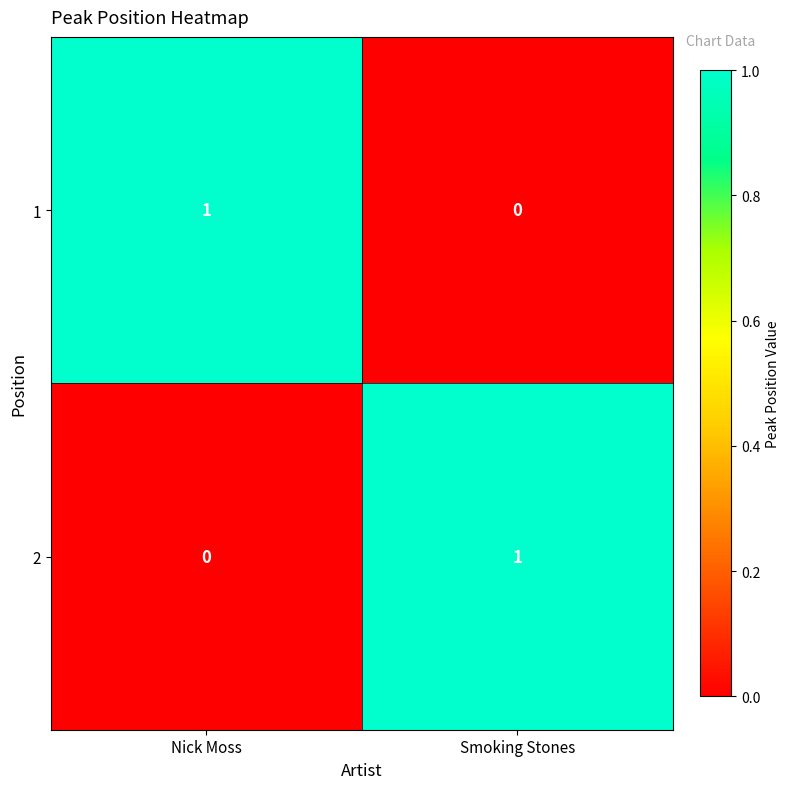

Rank the series at Nick Moss from lowest to highest value.

2, 1